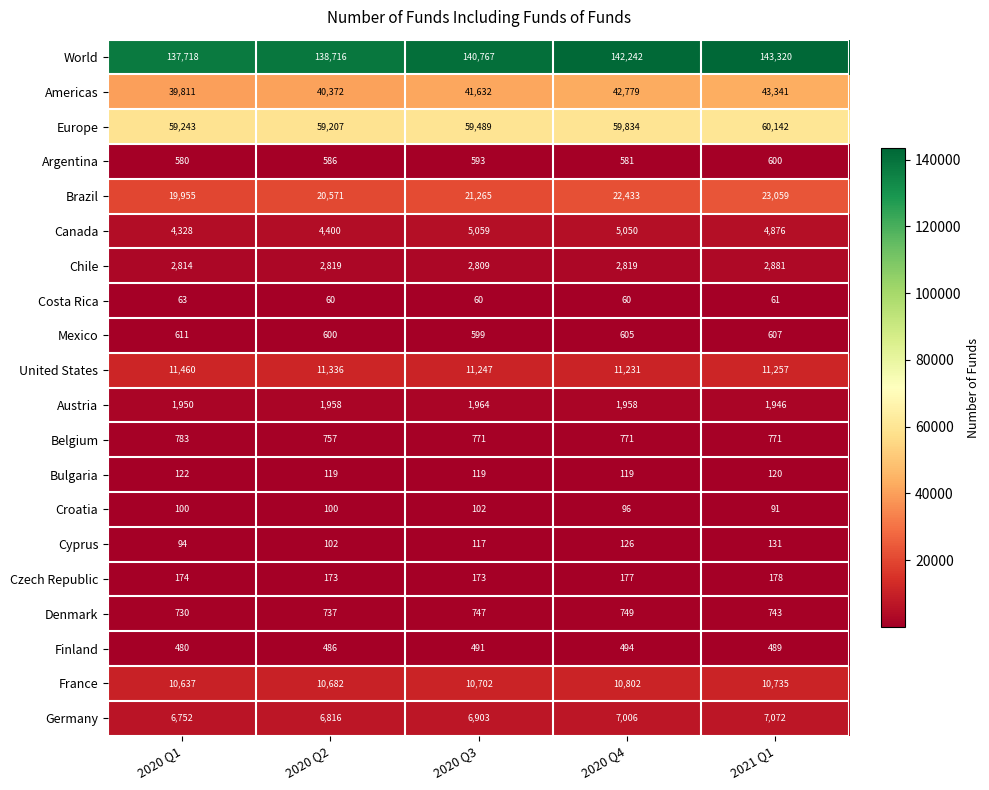

True or false: Cyprus has a value of 27 at 2020 Q3.

False